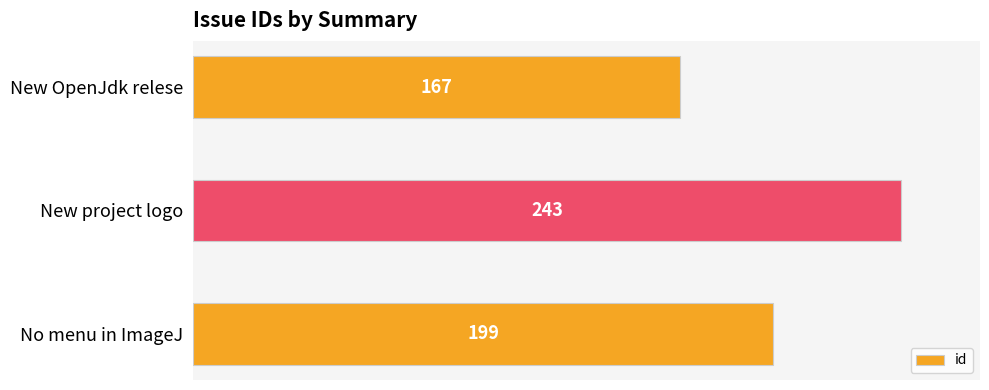

What is the average value?

203